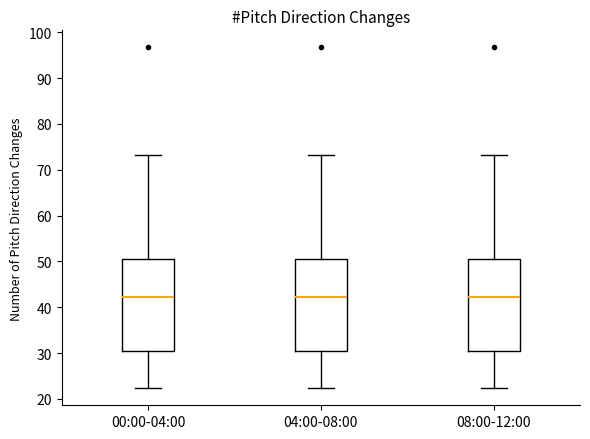

Reading left to right, transcribe this box plot: for each box, give where its median line is, the range the box spans, and where its two whiskers end, as read against the y-axis. The values are not printed on the chart, so give them approximately, as read against the axis.

00:00-04:00: median 42, box 30 to 50, whiskers 22 to 73
04:00-08:00: median 42, box 30 to 50, whiskers 22 to 73
08:00-12:00: median 42, box 30 to 50, whiskers 22 to 73